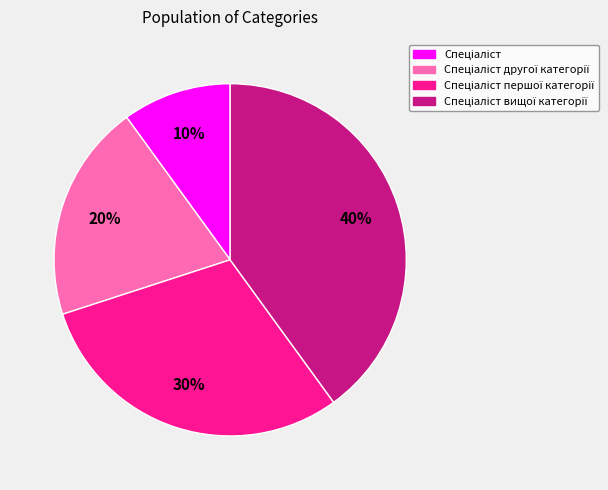

Is there a majority slice in this chart?

No